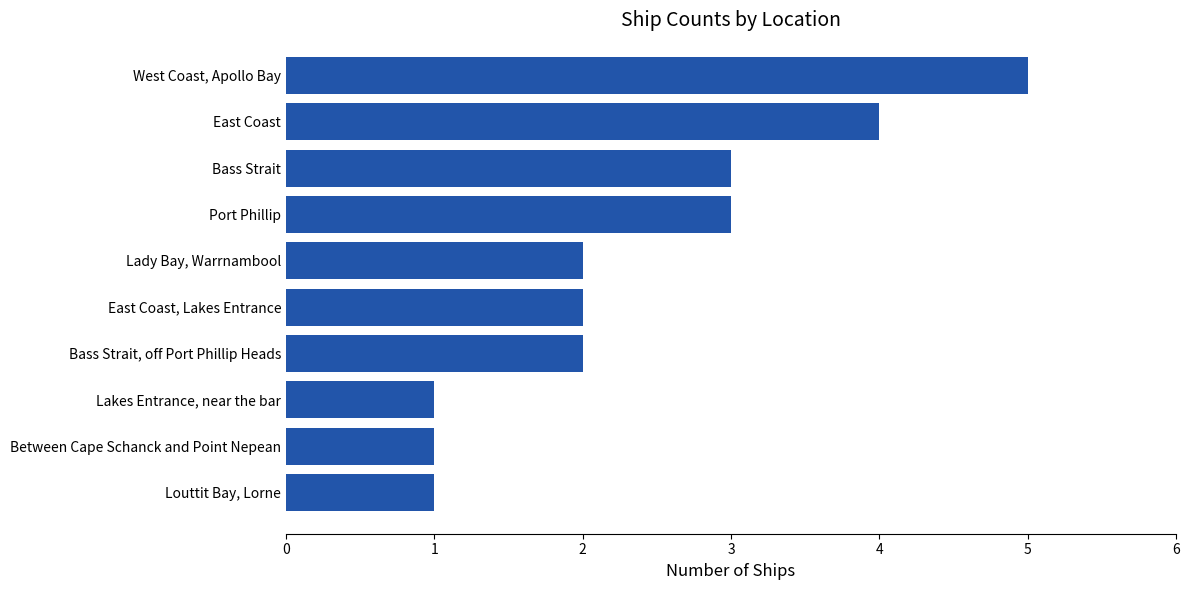

The value at East Coast, Lakes Entrance is 1. True or false?

False